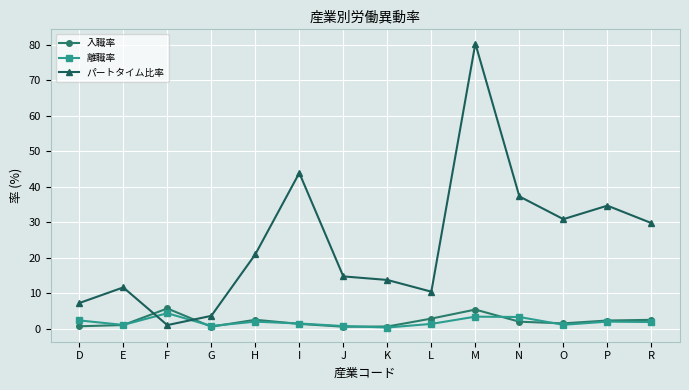

Which series ends up on top after the final intersection of 離職率 and パートタイム比率?

パートタイム比率